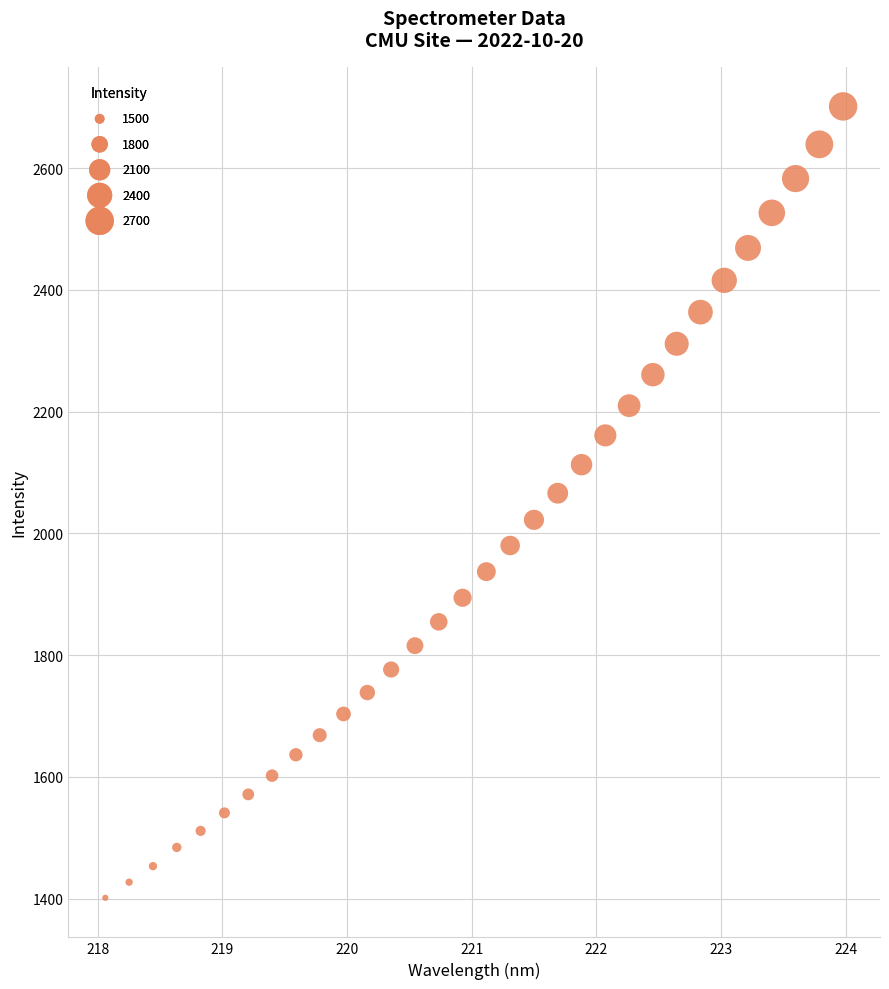

What is the range of X values (max minus min)?

5.9